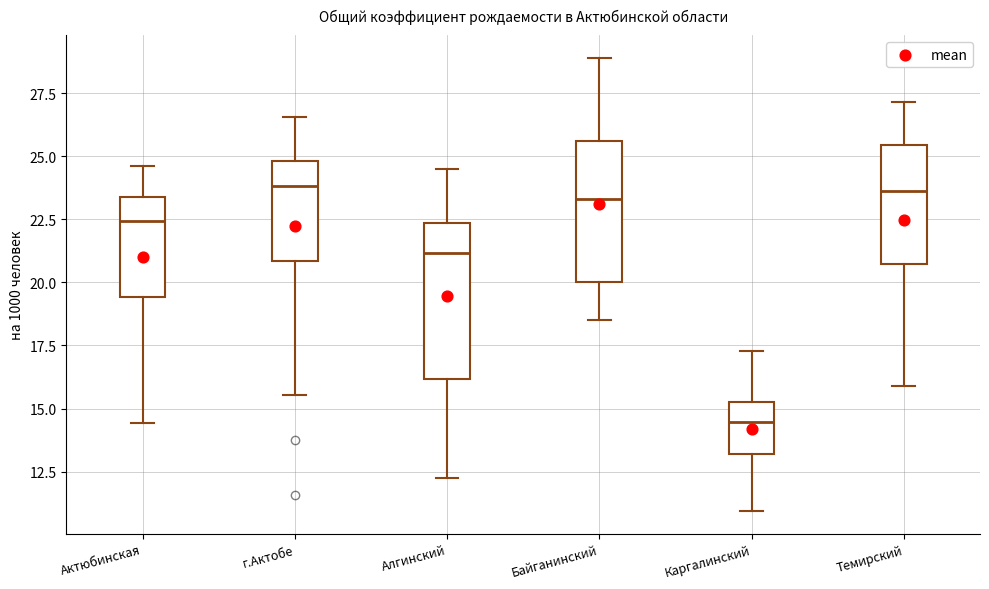

Reading left to right, transcribe this box plot: for each box, give where its median line is, the range the box spans, and where its two whiskers end, as read against the y-axis. The values are not printed on the chart, so give them approximately, as read against the axis.

Актюбинская: median 22.5, box 19.5 to 23.5, whiskers 14.5 to 24.5
г.Актобе: median 24.0, box 21.0 to 25.0, whiskers 15.5 to 26.5
Алгинский: median 21.0, box 16.0 to 22.5, whiskers 12.5 to 24.5
Байганинский: median 23.5, box 20.0 to 25.5, whiskers 18.5 to 29.0
Каргалинский: median 14.5, box 13.0 to 15.0, whiskers 11.0 to 17.5
Темирский: median 23.5, box 20.5 to 25.5, whiskers 16.0 to 27.0